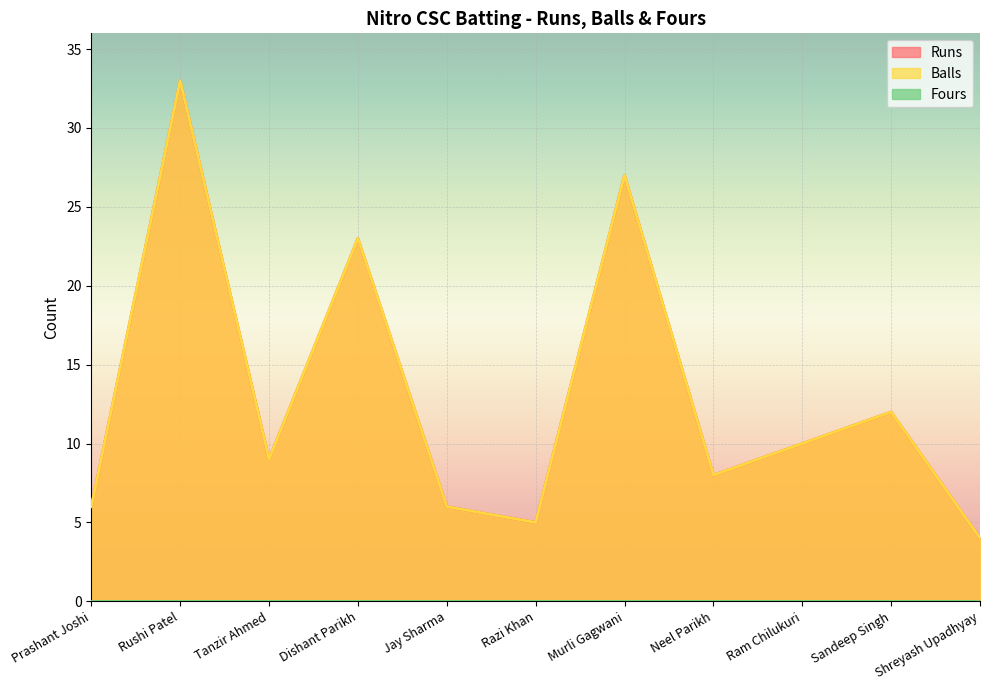

How many data points does each series have?

11